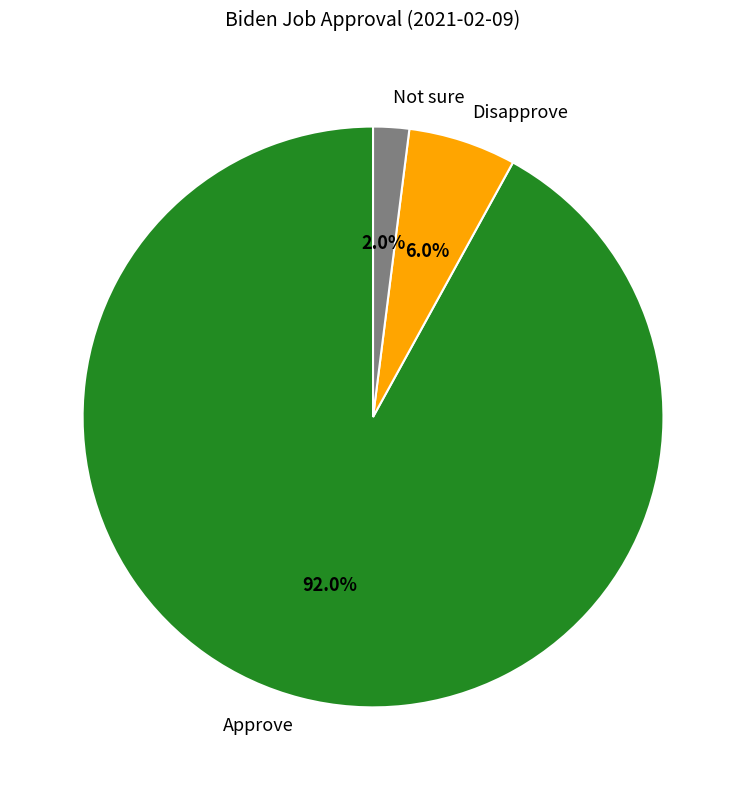

Count the number of slices in the pie.

3